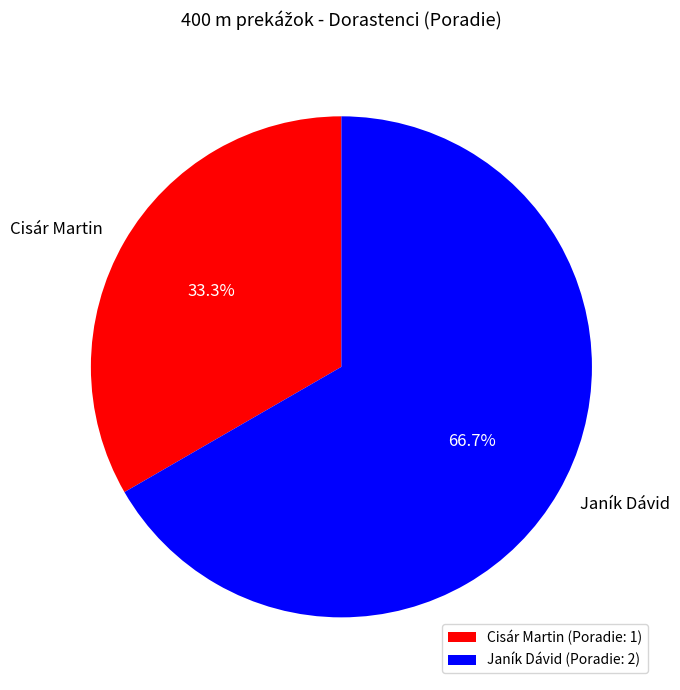

To the nearest percent, what is the average slice percentage?

50%